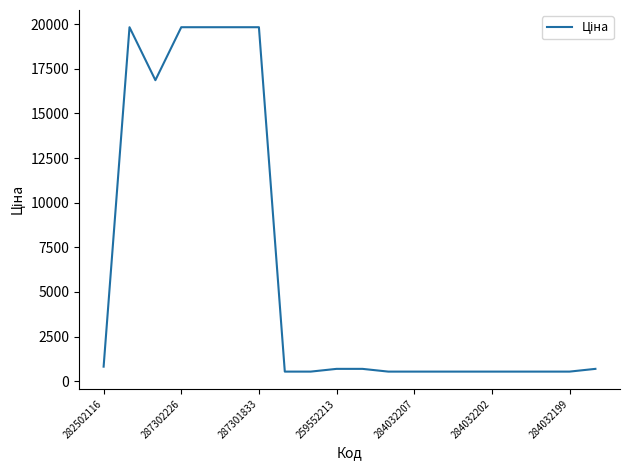

How many categories are shown in the chart?

20